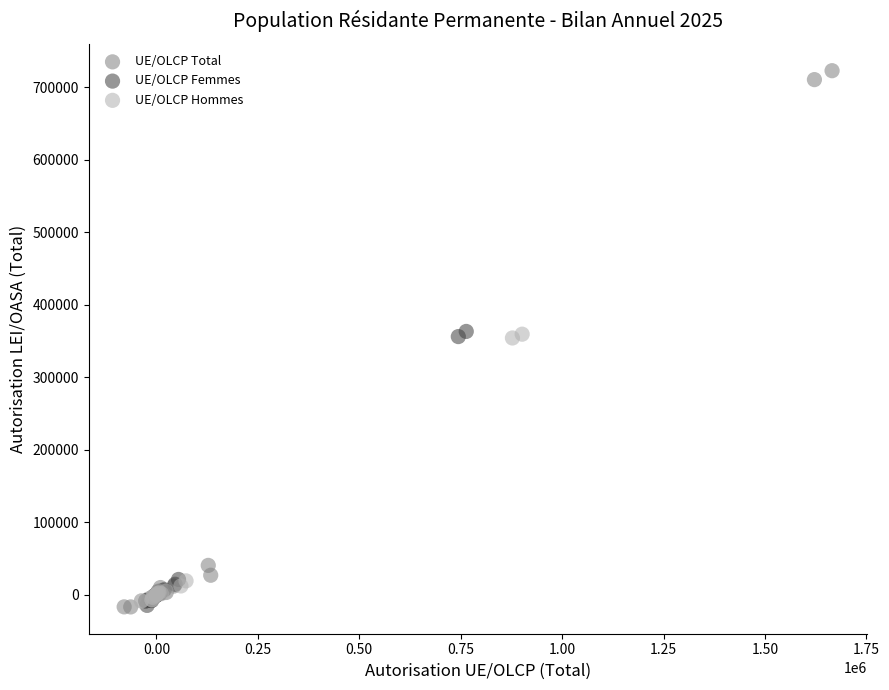

Which series has the largest Y range (max minus min)?

UE/OLCP Total